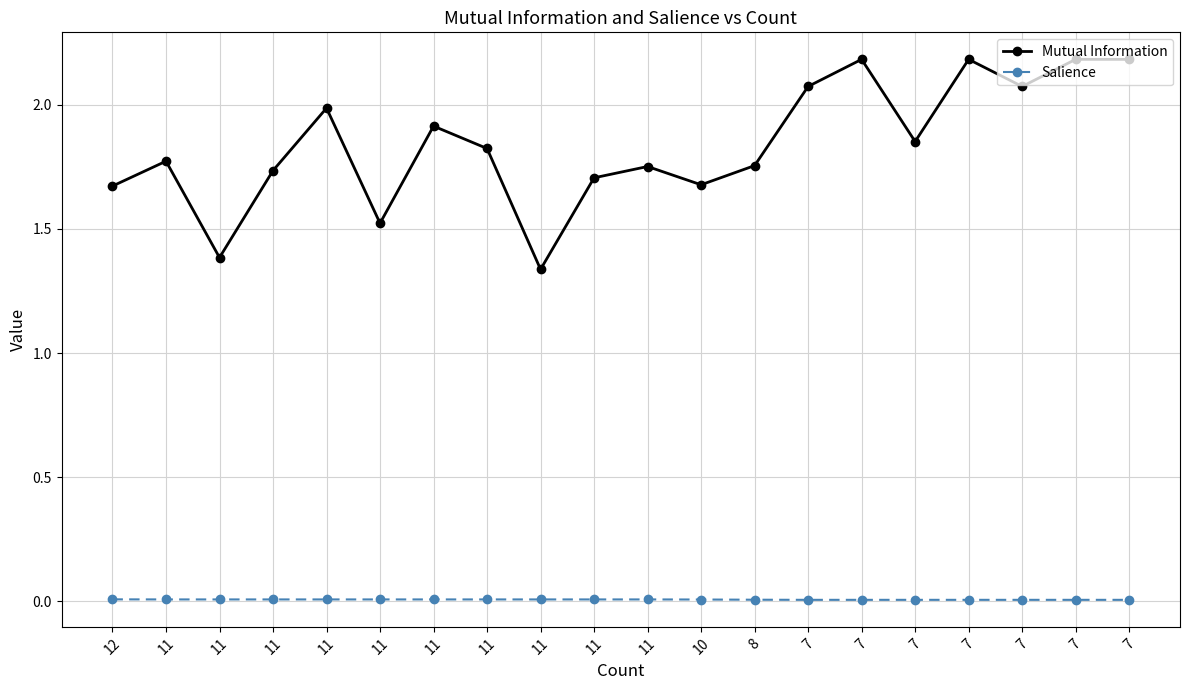

Between 7 and 11, which is larger?

7